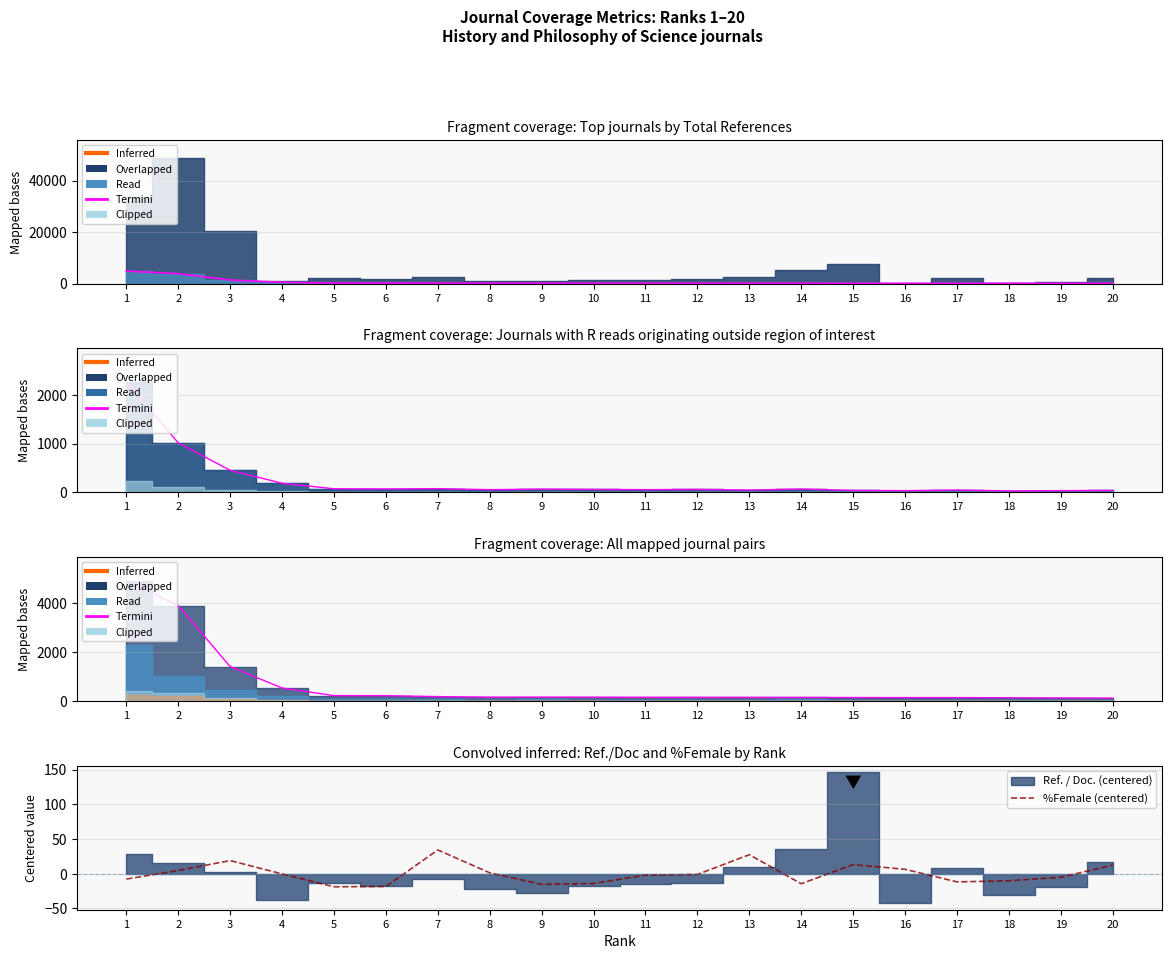

Read the %Female (centered) value at 5.

-18.8